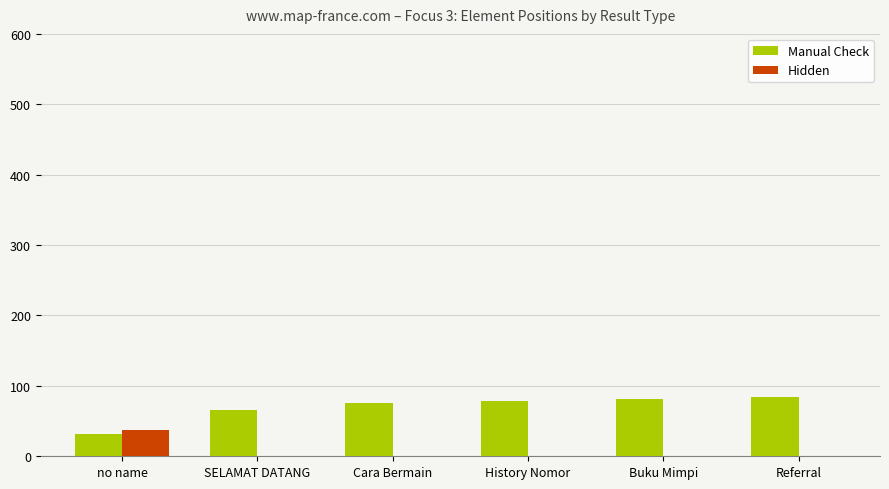

What are all the series names shown in the legend?

Manual Check, Hidden